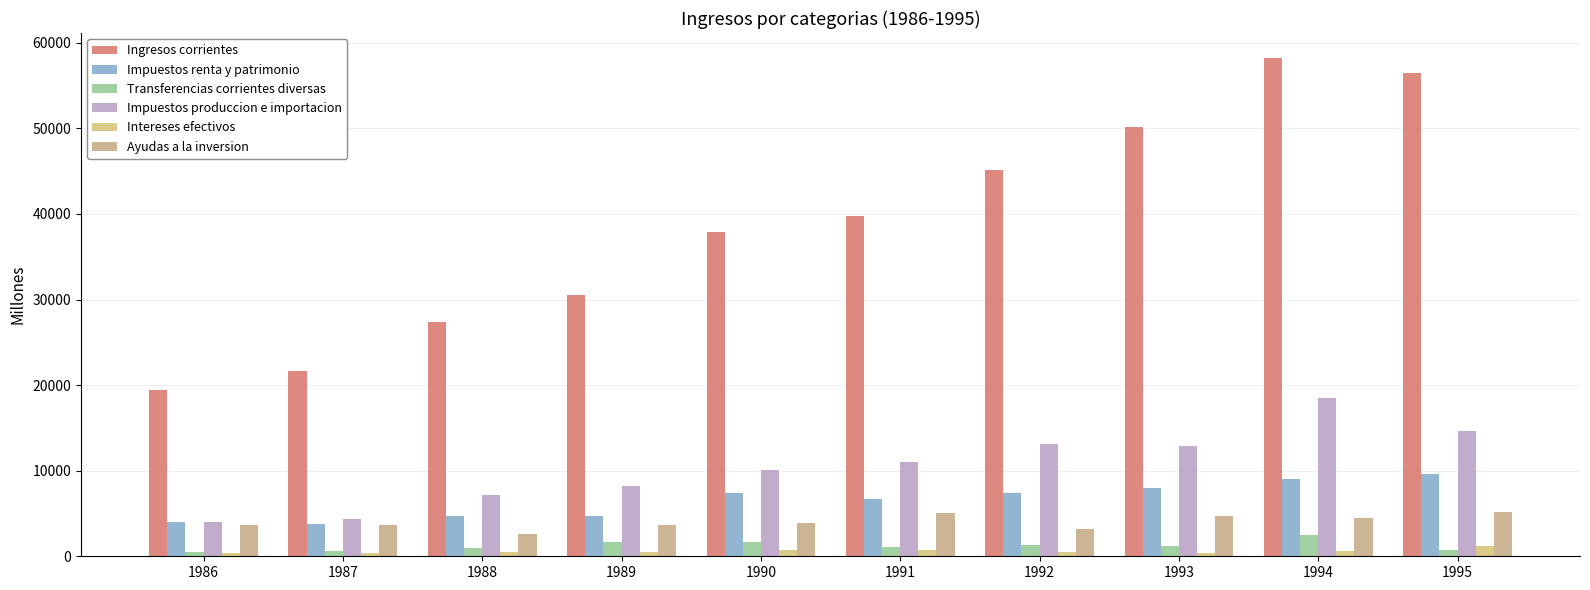

What is the value of the Ingresos corrientes bar at the 5th from the left?

37934